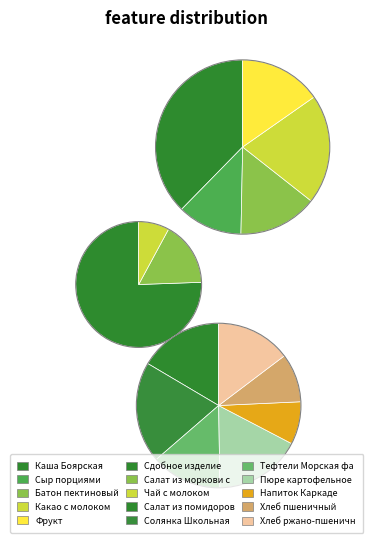

Rank the categories by value from lowest to highest.

Чай с молоком, Салат из моркови с сахаром, Напиток Каркаде, Сыр порциями, Хлеб пшеничный, Батон пектиновый, Фрукт, Тефтели Морская фантазия, Хлеб ржано-пшеничный, Какао с молоком, Салат из помидоров с сухариками, Пюре картофельное, Солянка Школьная, Каша Боярская, Сдобное изделие